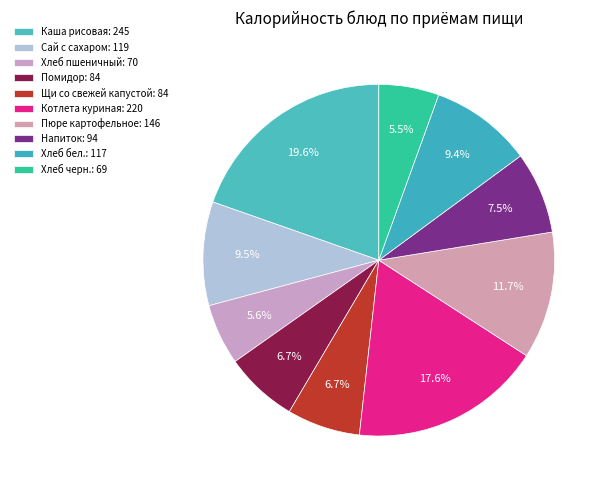

What is the smallest slice in the pie chart?

Хлеб черн.